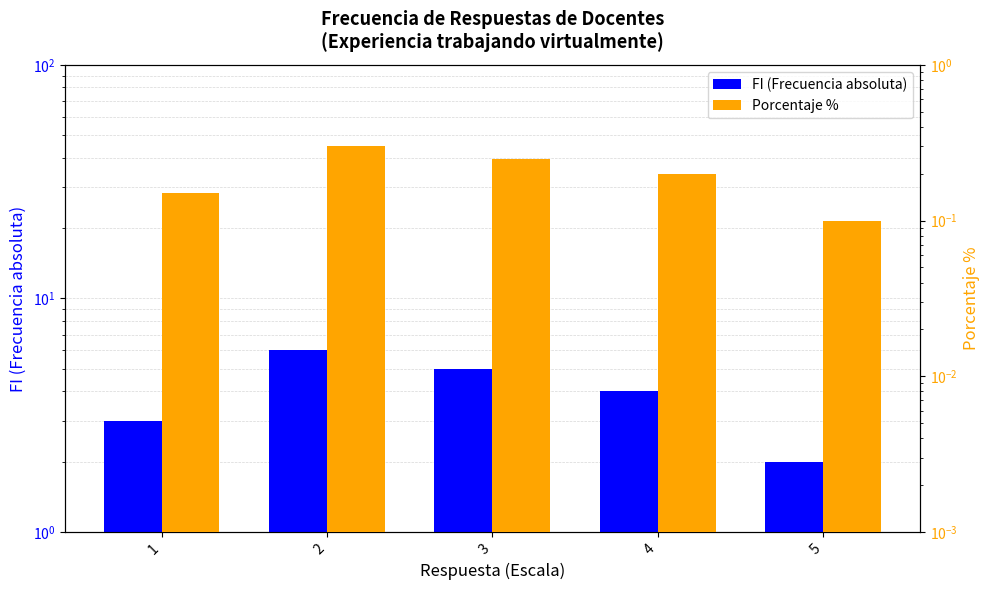

What is the difference between the Porcentaje % values at 5 and 4?

0.1